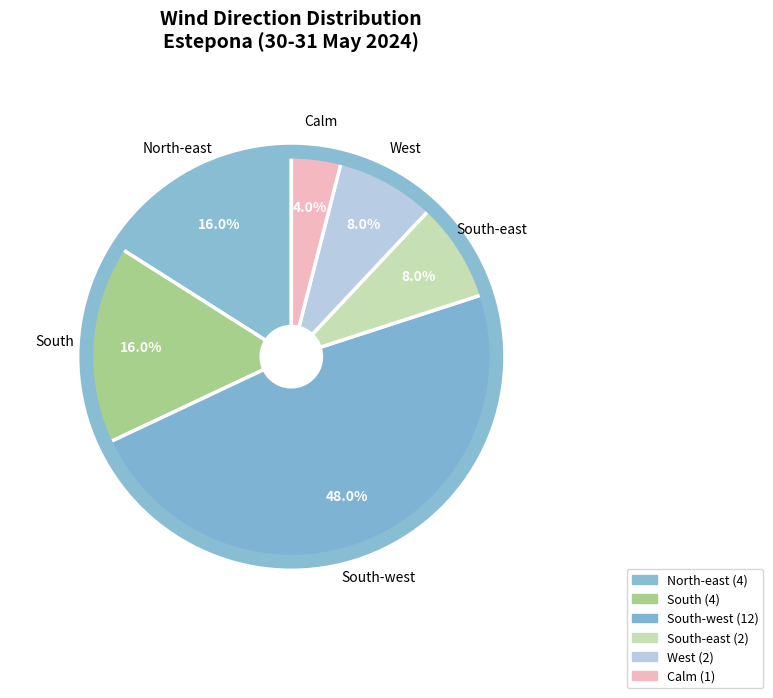

Is there a majority slice in this chart?

No